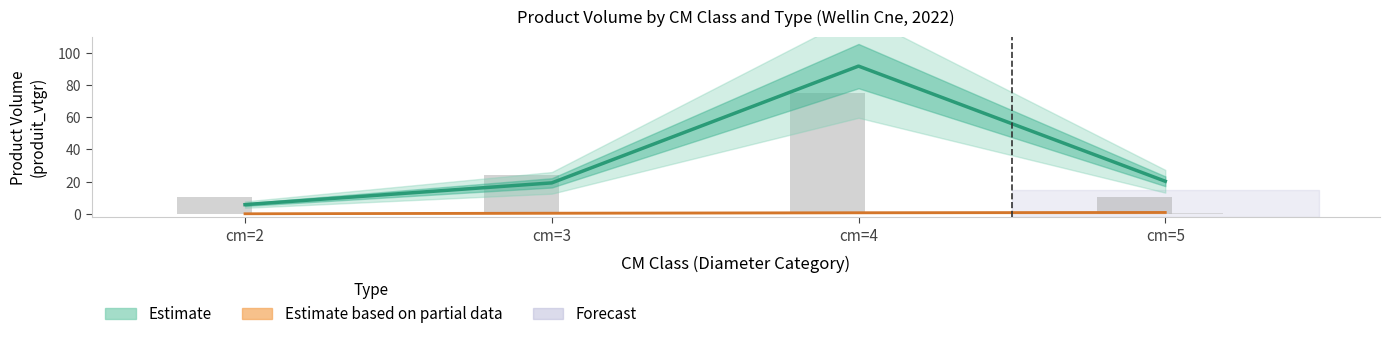

Which has a higher value, cm=2 or cm=3 (NORMAL)?

cm=3 (NORMAL)